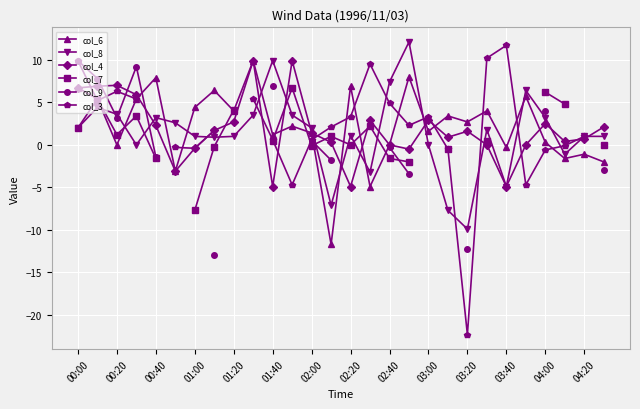

True or false: col_4 has more than 2 interior local peaks.

True